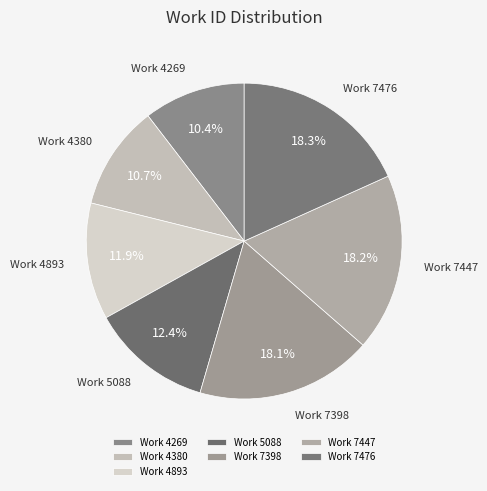

Is the sum of Work 7476 and Work 4269 greater than half?

No